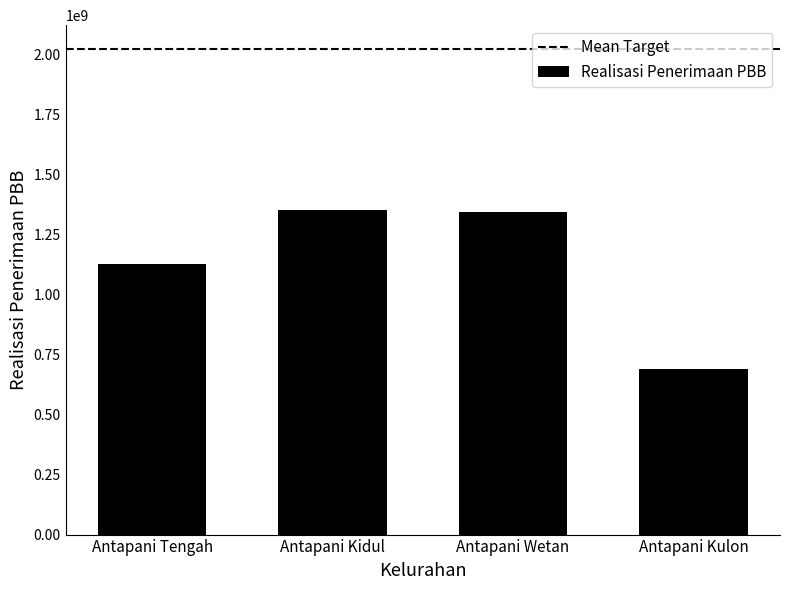

Is it true that the value at Antapani Kulon is 164366014?

False